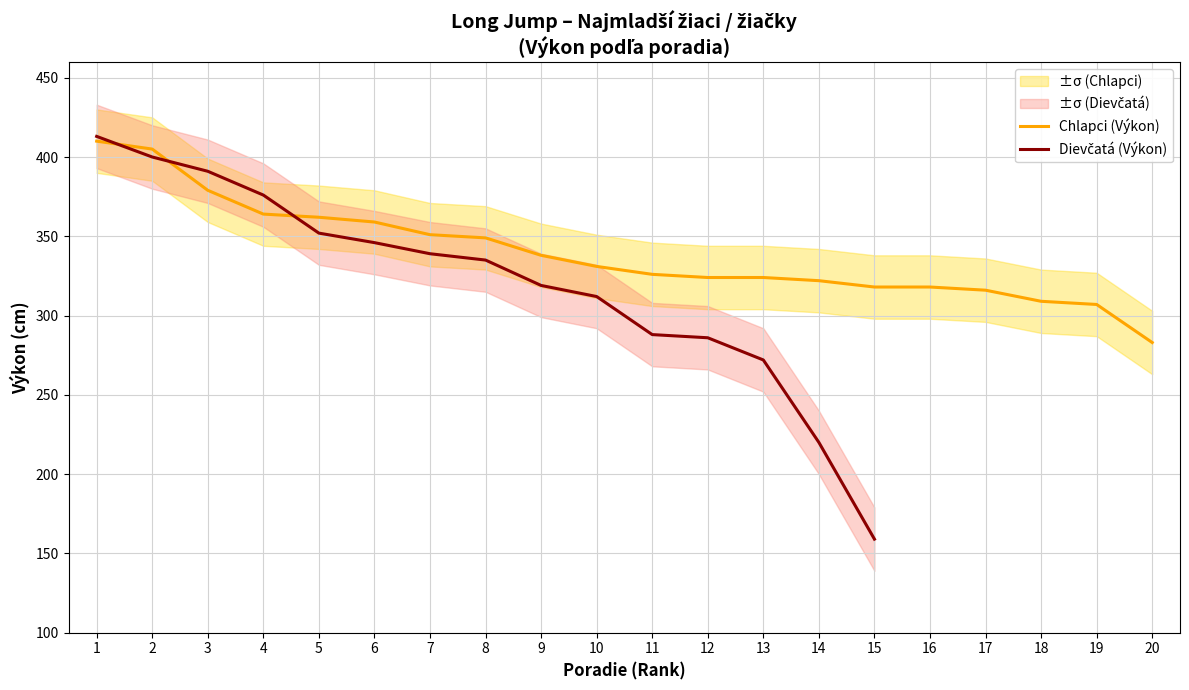

At which label does Výkon (Chlapci) first exceed 331?

1